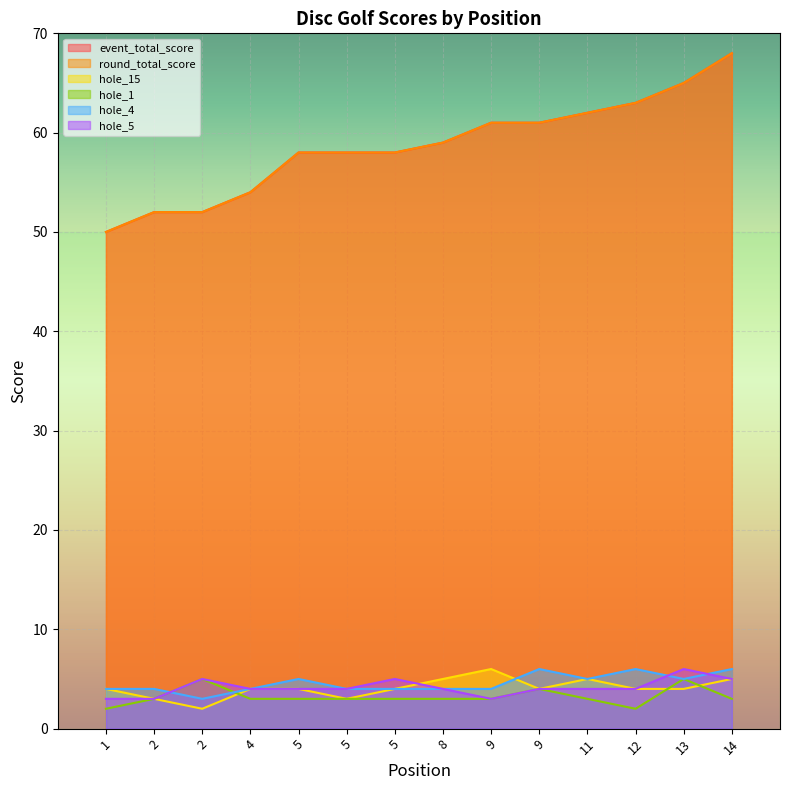

The hole_15 series shows 8 at 14. True or false?

False